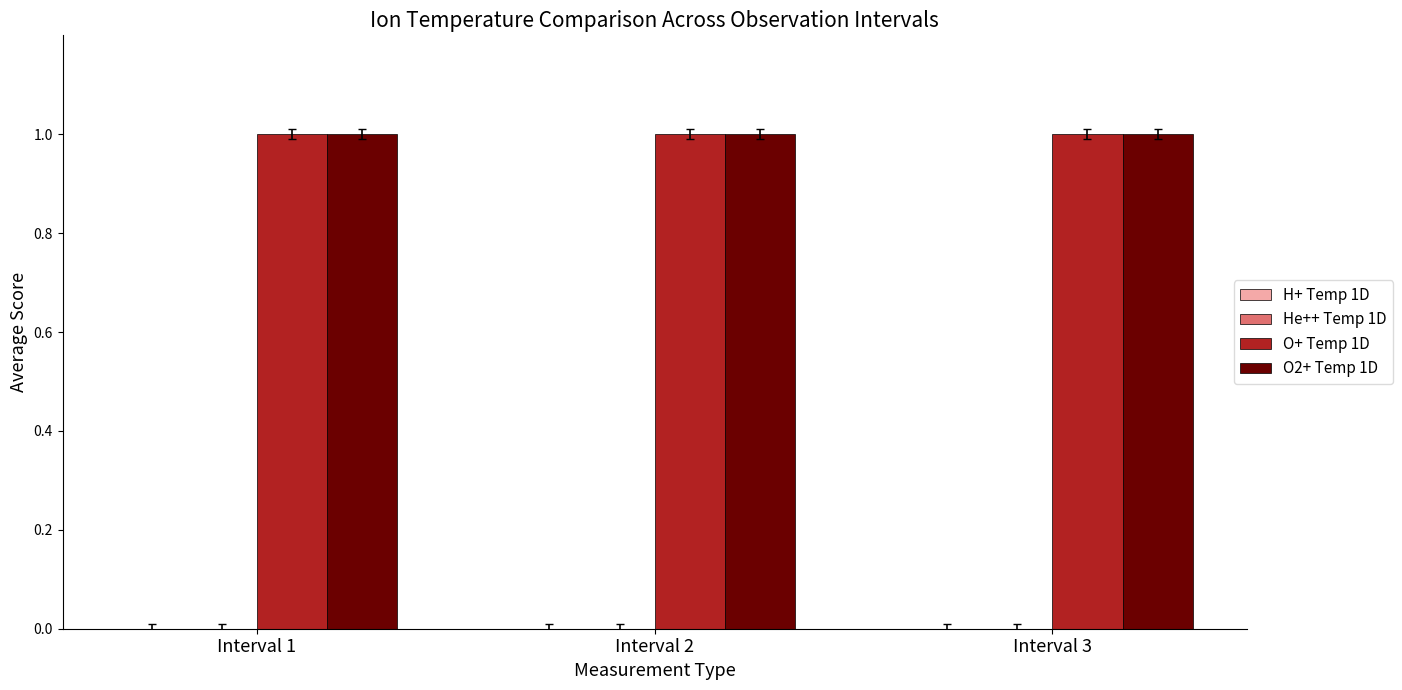

Reading left to right, what are all the values shown in this chart?

H+ Temp 1D: Interval 1=0	Interval 2=0	Interval 3=0
He++ Temp 1D: Interval 1=0	Interval 2=0	Interval 3=0
O+ Temp 1D: Interval 1=1	Interval 2=1	Interval 3=1
O2+ Temp 1D: Interval 1=1	Interval 2=1	Interval 3=1